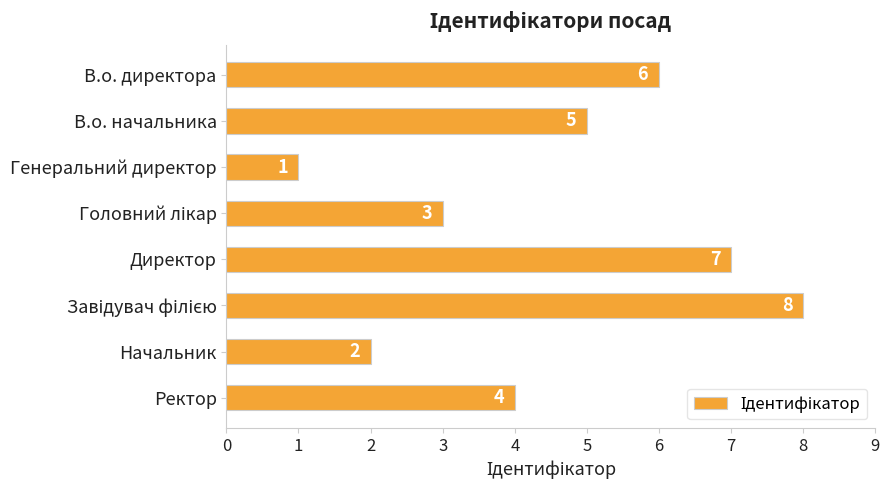

Approximately how many times larger is the value at Ректор compared to В.о. директора?

0.7